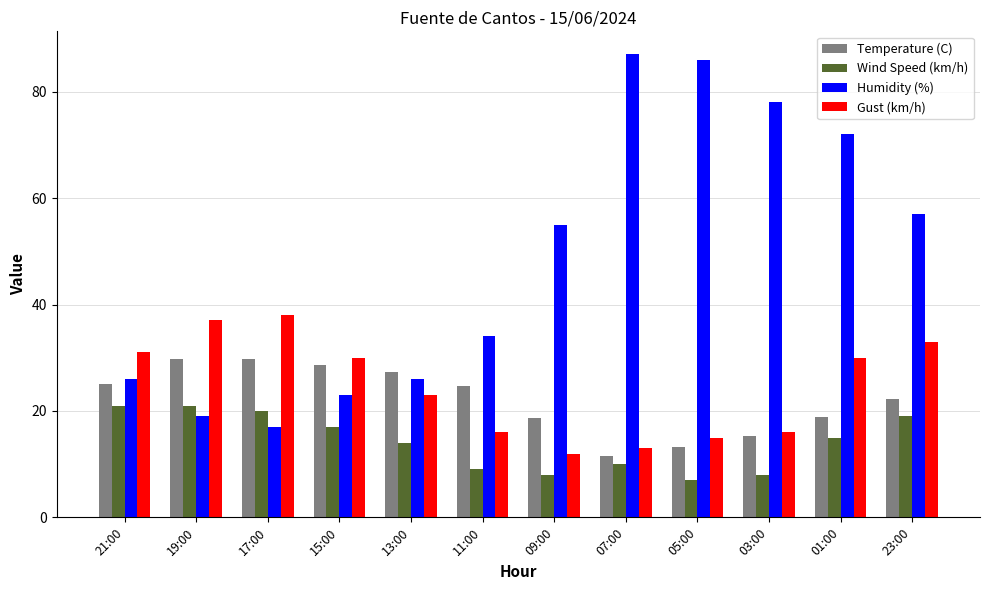

At which label is Humidity (%) closest to 52?

09:00